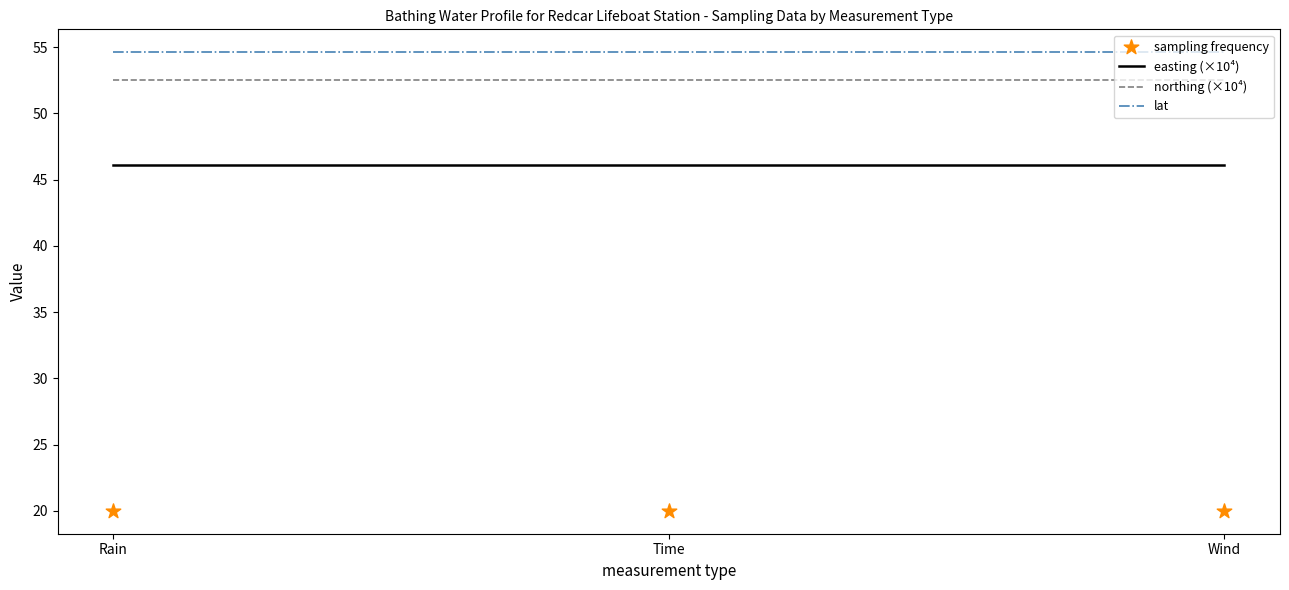

Which series reaches the maximum Y coordinate?

lat